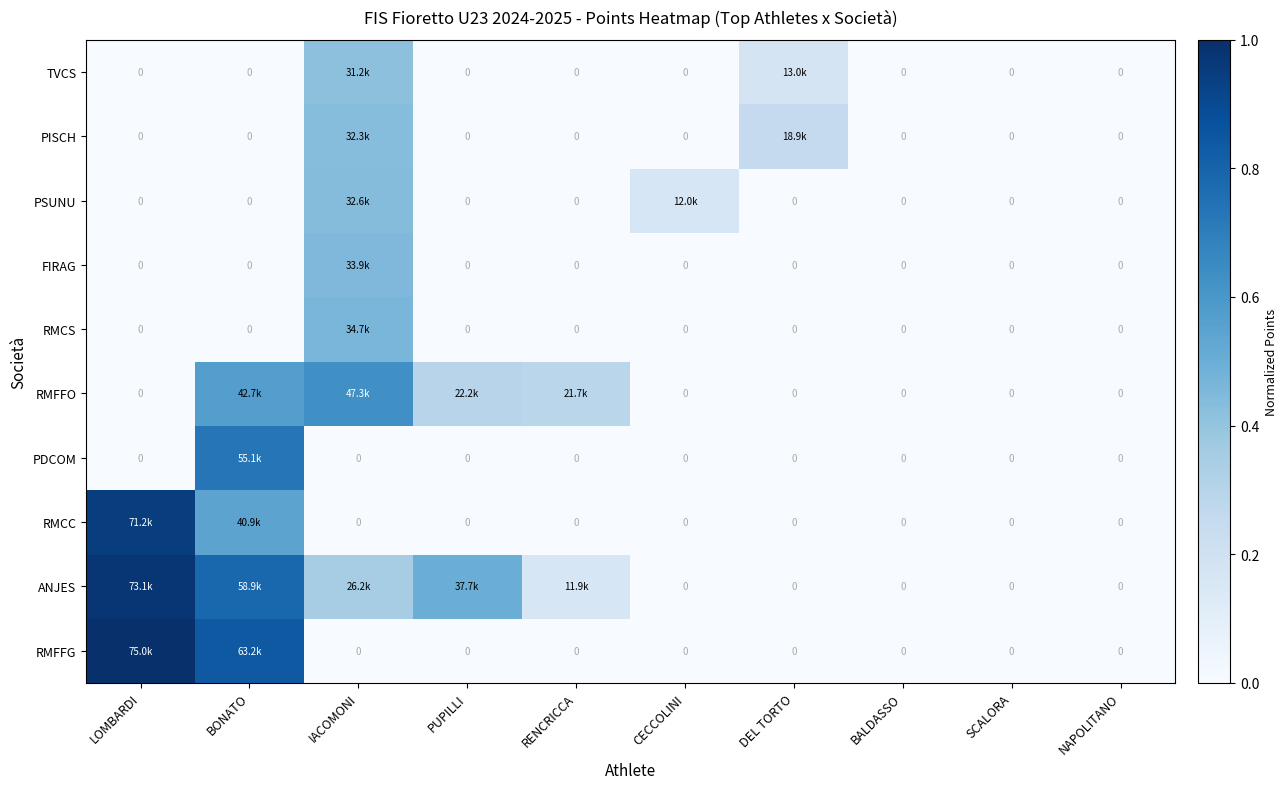

How many series are shown in this chart?

10